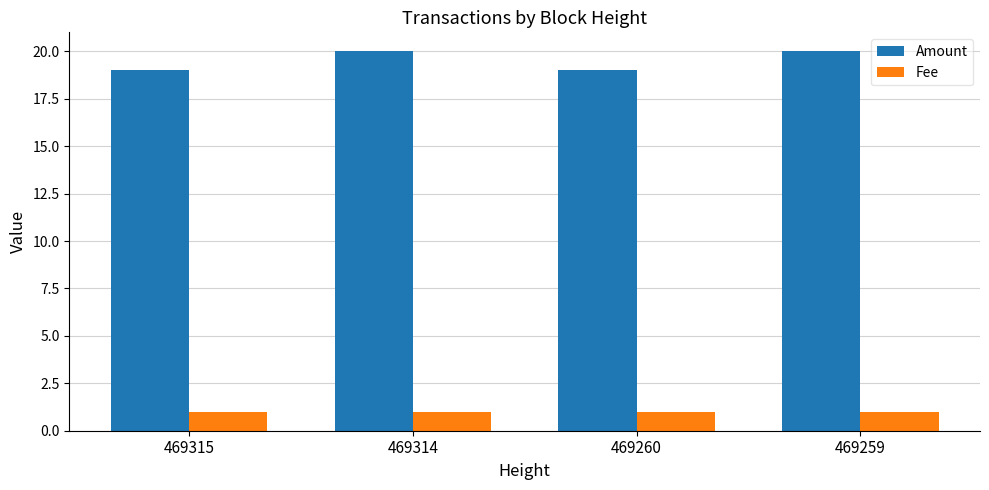

Rank the series by their average value, from highest to lowest.

Amount, Fee